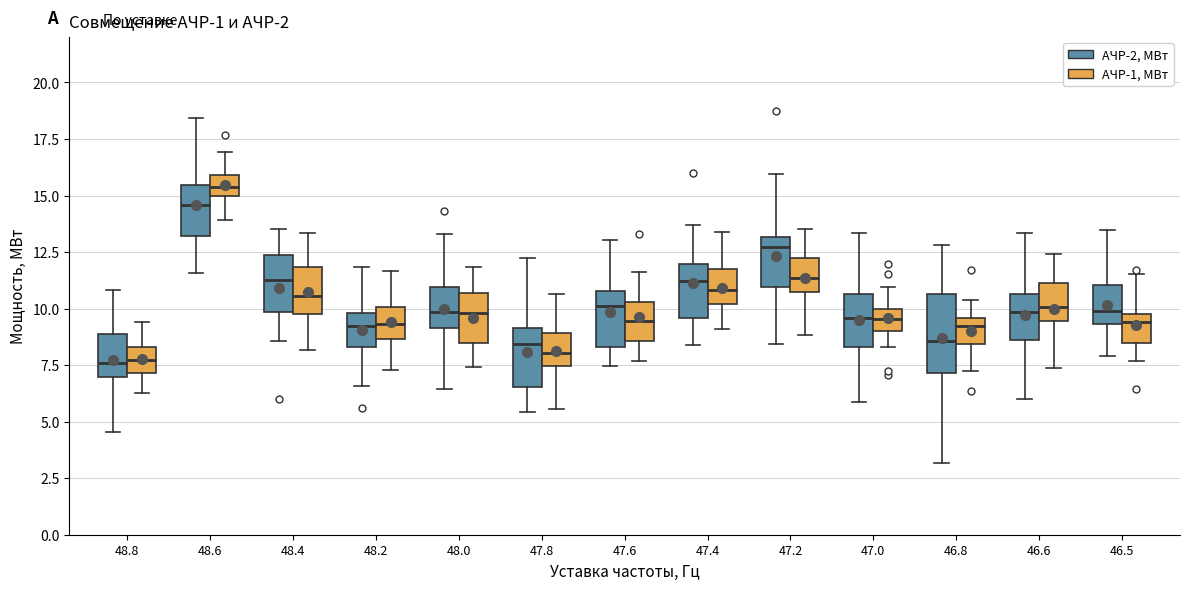

Reading left to right, transcribe this box plot: for each box, give where its median line is, the range the box spans, and where its two whiskers end, as read against the y-axis. The values are not printed on the chart, so give them approximately, as read against the axis.

48.8 (АЧР-2, МВт): median 7.5, box 7.0 to 9.0, whiskers 4.5 to 11.0
48.8 (АЧР-1, МВт): median 7.5, box 7.0 to 8.5, whiskers 6.5 to 9.5
48.6 (АЧР-2, МВт): median 14.5, box 13.0 to 15.5, whiskers 11.5 to 18.5
48.6 (АЧР-1, МВт): median 15.5, box 15.0 to 16.0, whiskers 14.0 to 17.0
48.4 (АЧР-2, МВт): median 11.5, box 10.0 to 12.5, whiskers 8.5 to 13.5
48.4 (АЧР-1, МВт): median 10.5, box 10.0 to 12.0, whiskers 8.0 to 13.5
48.2 (АЧР-2, МВт): median 9.0, box 8.5 to 10.0, whiskers 6.5 to 12.0
48.2 (АЧР-1, МВт): median 9.5, box 8.5 to 10.0, whiskers 7.5 to 11.5
48.0 (АЧР-2, МВт): median 10.0, box 9.0 to 11.0, whiskers 6.5 to 13.5
48.0 (АЧР-1, МВт): median 10.0, box 8.5 to 10.5, whiskers 7.5 to 12.0
47.8 (АЧР-2, МВт): median 8.5, box 6.5 to 9.0, whiskers 5.5 to 12.0
47.8 (АЧР-1, МВт): median 8.0, box 7.5 to 9.0, whiskers 5.5 to 10.5
47.6 (АЧР-2, МВт): median 10.0, box 8.5 to 11.0, whiskers 7.5 to 13.0
47.6 (АЧР-1, МВт): median 9.5, box 8.5 to 10.5, whiskers 7.5 to 11.5
47.4 (АЧР-2, МВт): median 11.0, box 9.5 to 12.0, whiskers 8.5 to 13.5
47.4 (АЧР-1, МВт): median 11.0, box 10.0 to 12.0, whiskers 9.0 to 13.5
47.2 (АЧР-2, МВт): median 12.5, box 11.0 to 13.0, whiskers 8.5 to 16.0
47.2 (АЧР-1, МВт): median 11.5, box 10.5 to 12.0, whiskers 9.0 to 13.5
47.0 (АЧР-2, МВт): median 9.5, box 8.5 to 10.5, whiskers 6.0 to 13.5
47.0 (АЧР-1, МВт): median 9.5, box 9.0 to 10.0, whiskers 8.5 to 11.0
46.8 (АЧР-2, МВт): median 8.5, box 7.0 to 10.5, whiskers 3.0 to 13.0
46.8 (АЧР-1, МВт): median 9.0, box 8.5 to 9.5, whiskers 7.0 to 10.5
46.6 (АЧР-2, МВт): median 10.0, box 8.5 to 10.5, whiskers 6.0 to 13.5
46.6 (АЧР-1, МВт): median 10.0, box 9.5 to 11.0, whiskers 7.5 to 12.5
46.5 (АЧР-2, МВт): median 10.0, box 9.5 to 11.0, whiskers 8.0 to 13.5
46.5 (АЧР-1, МВт): median 9.5, box 8.5 to 10.0, whiskers 7.5 to 11.5